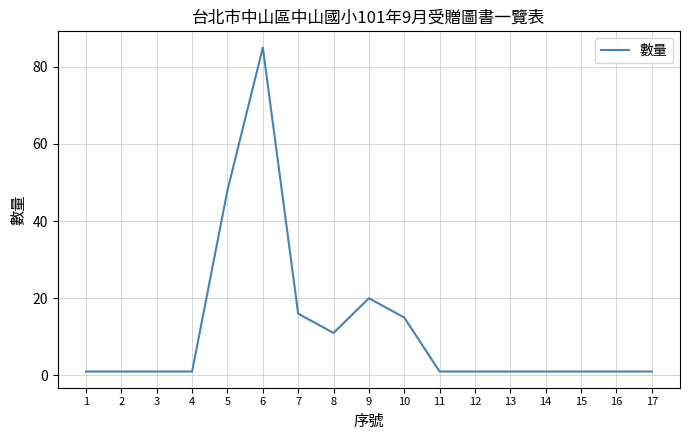

What is the difference between the maximum and minimum values?

84